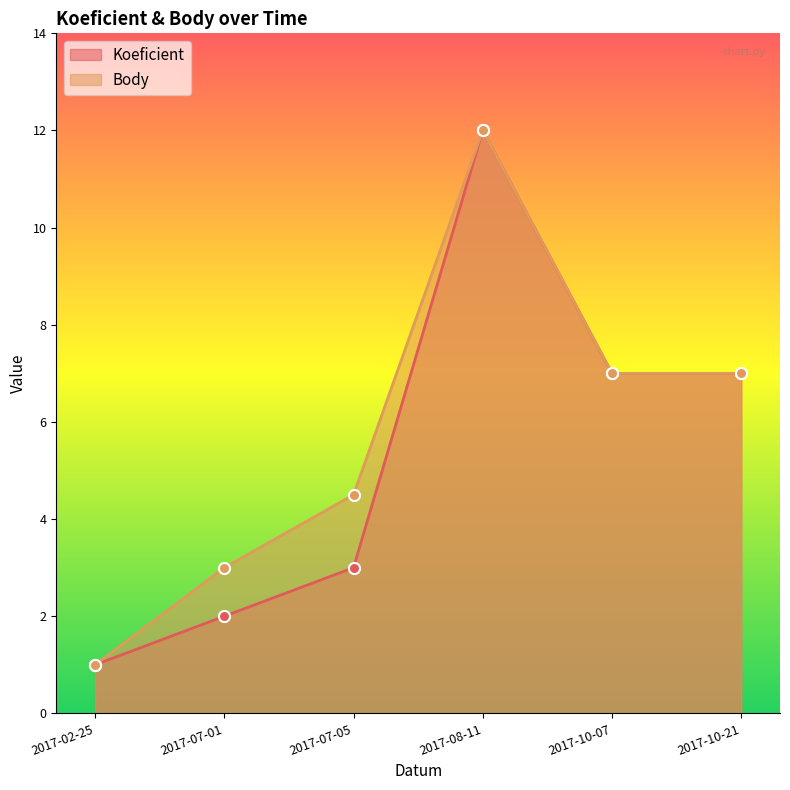

True or false: Koeficient and Body intersect in this chart.

False